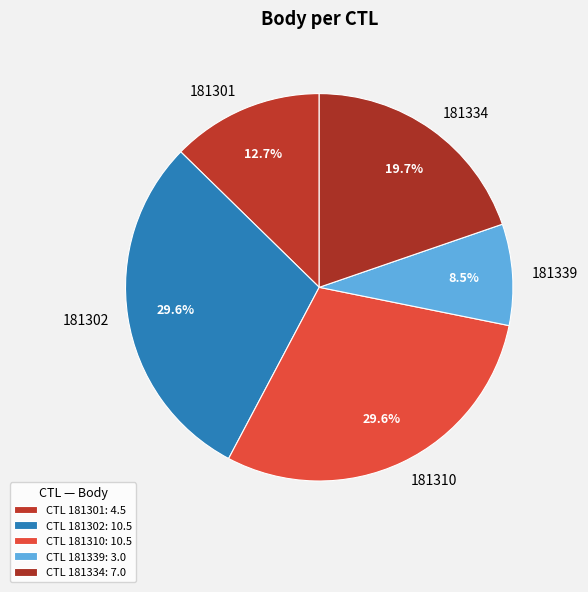

What percentage is NOT represented by 181334?

80.3%